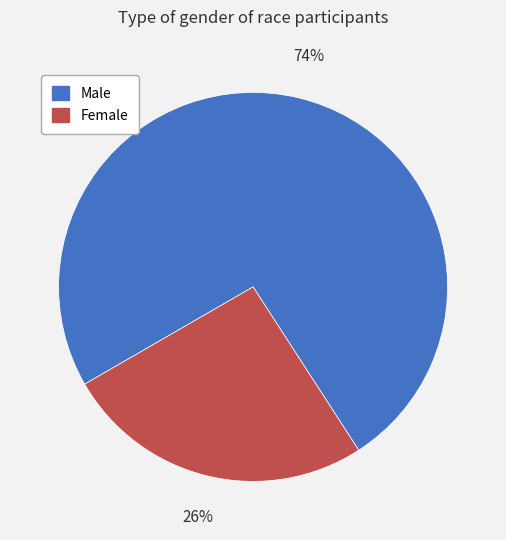

Rank the categories by value from highest to lowest.

Male, Female